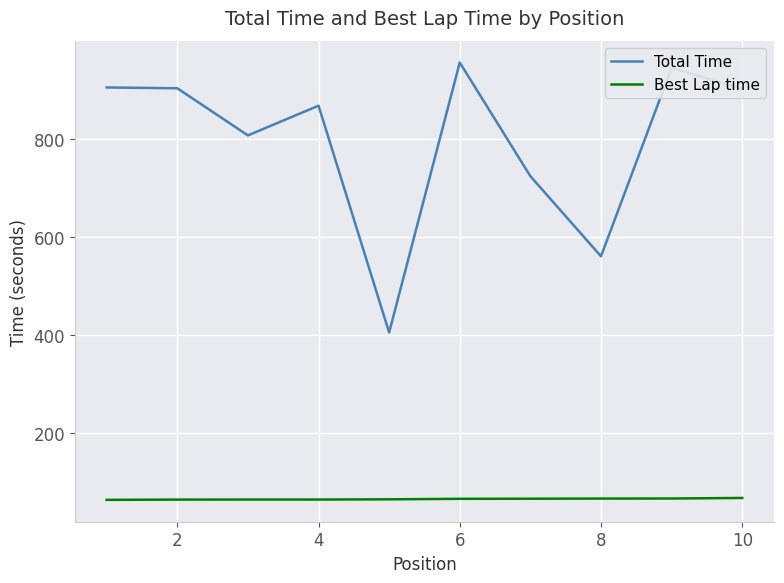

How many lines are shown in the chart?

2